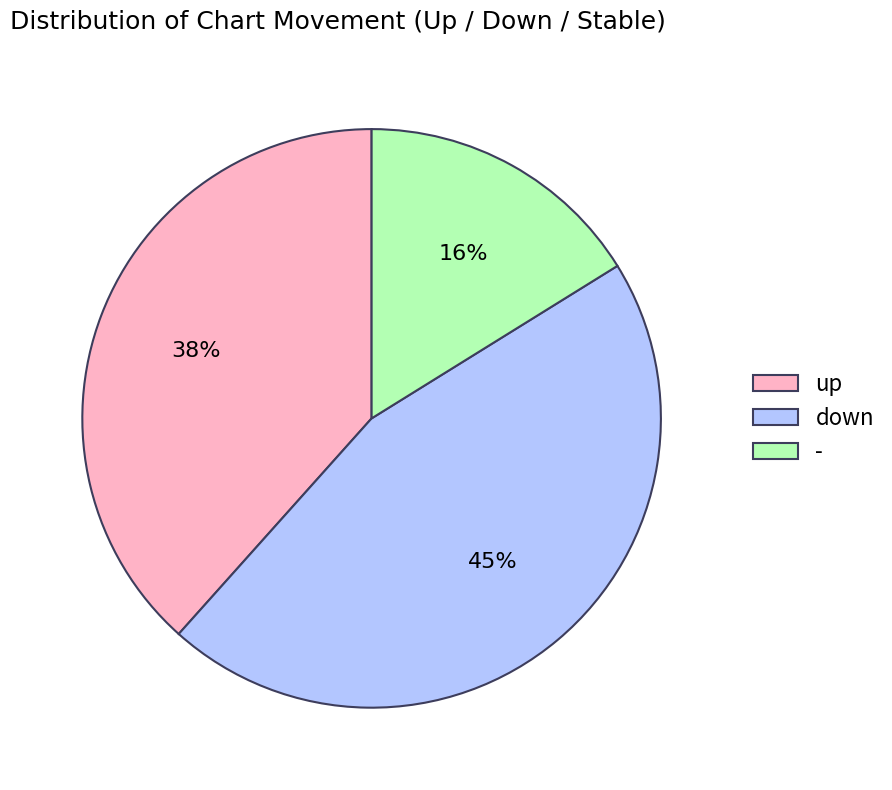

What percentage is the down slice, to the nearest percent?

45%